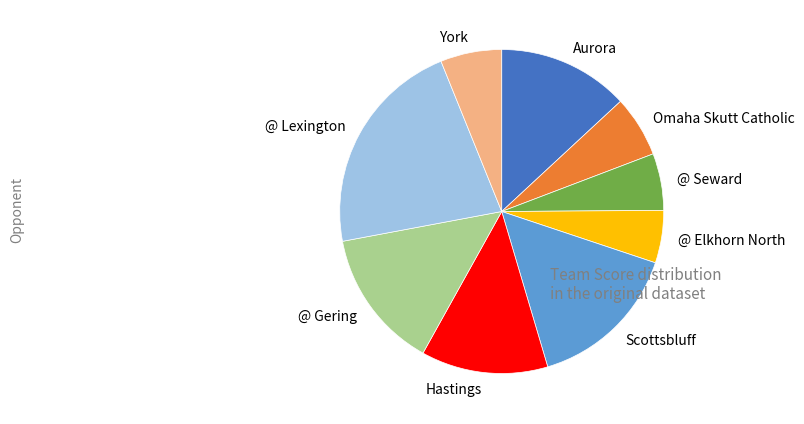

Do @ Seward and @ Lexington together represent more than half of the pie?

No